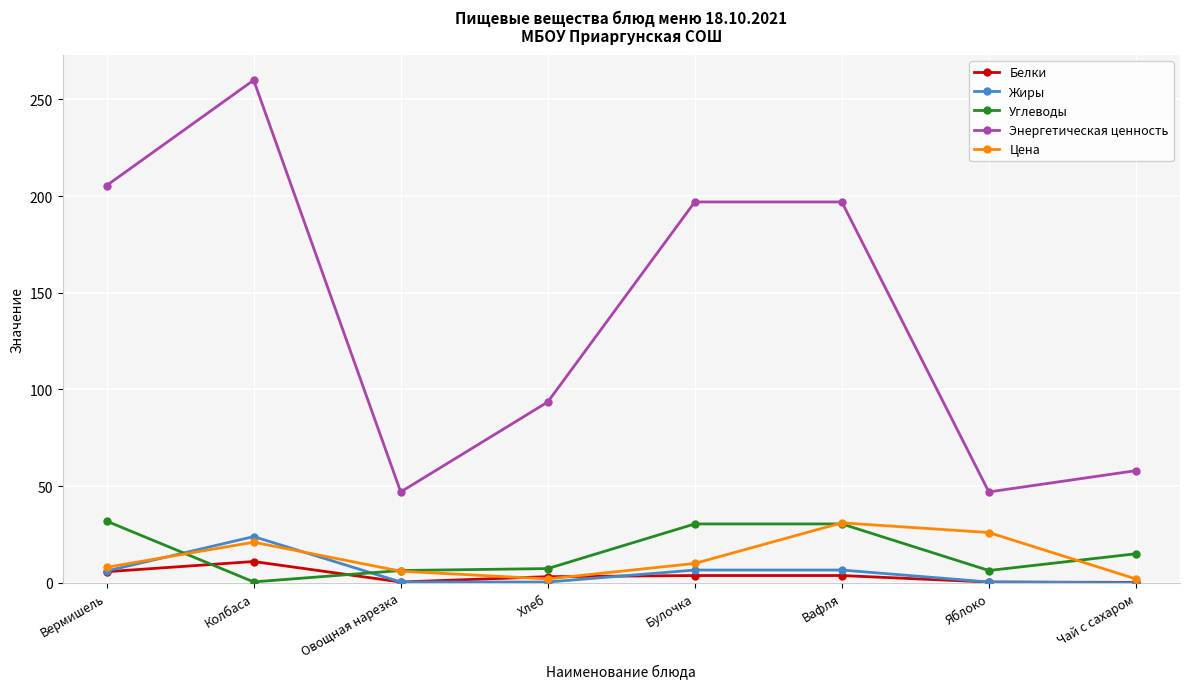

What is the difference between the maximum and second lowest values in the Жиры series?

23.5